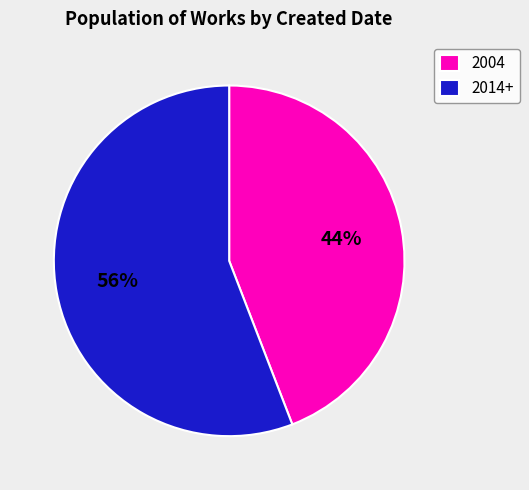

Which slice represents more than half of the pie?

2014+